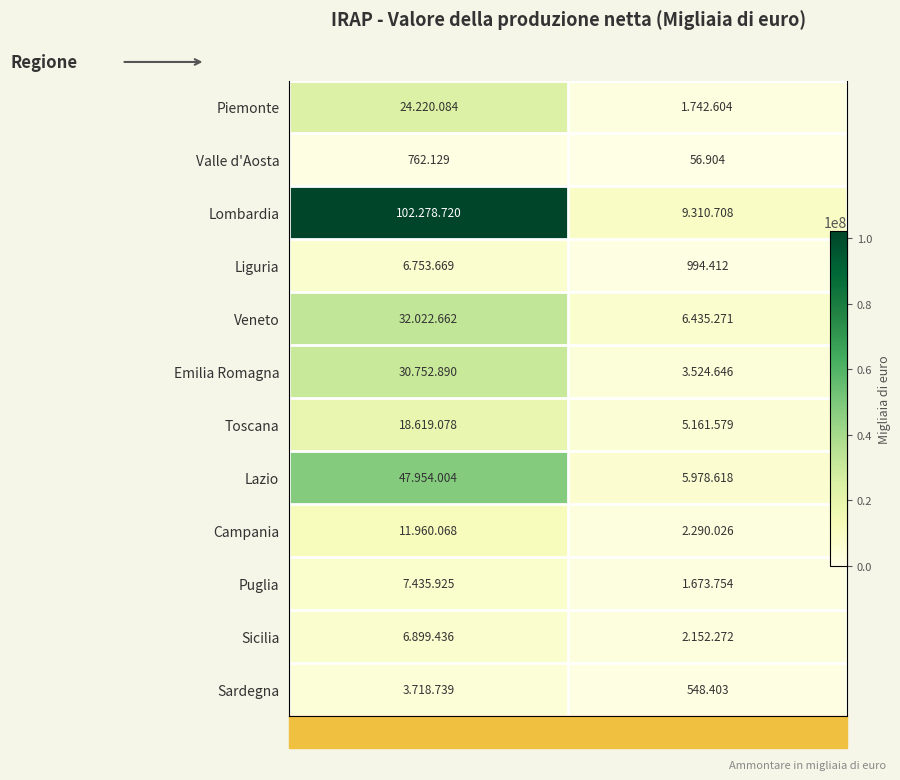

What is the difference between the Piemonte values at Ammontare negativo and Ammontare positivo?

22477480